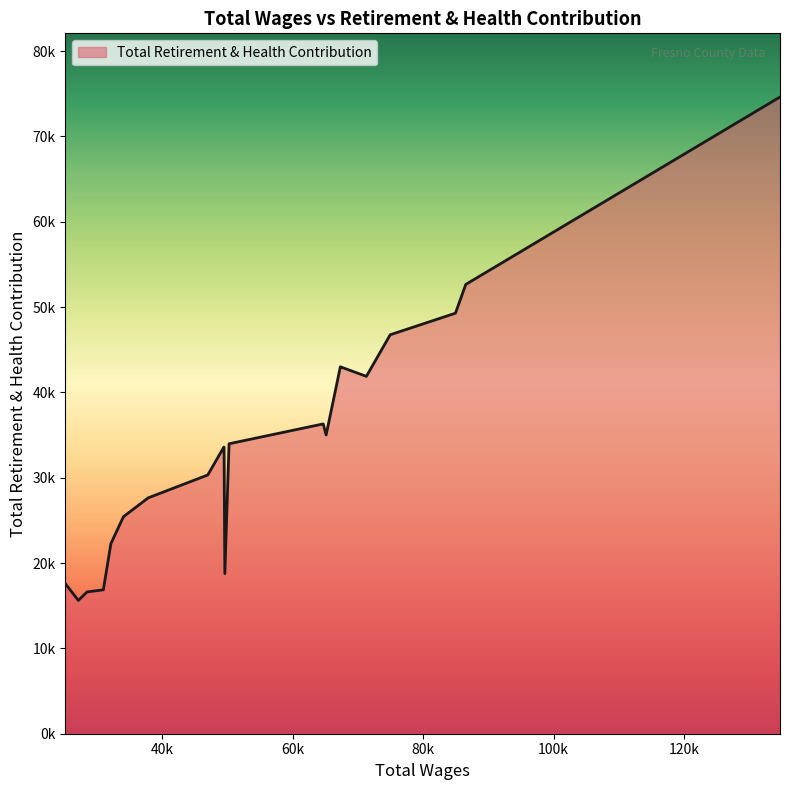

Does the chart display data point markers on the line(s)?

No